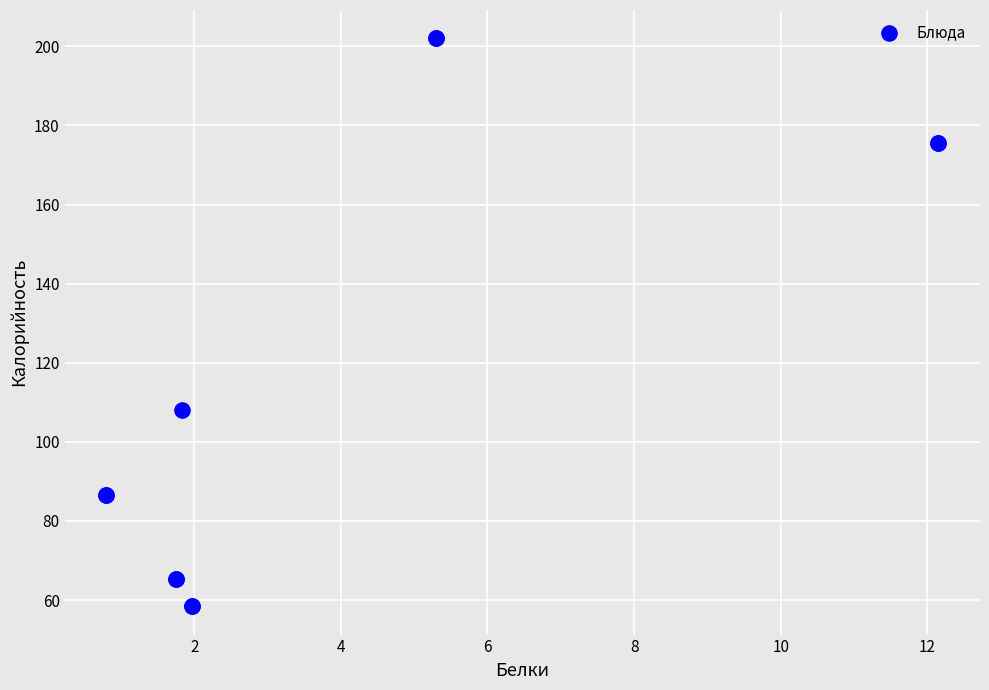

What Y value in the scatter plot is closest to 130?

108.0